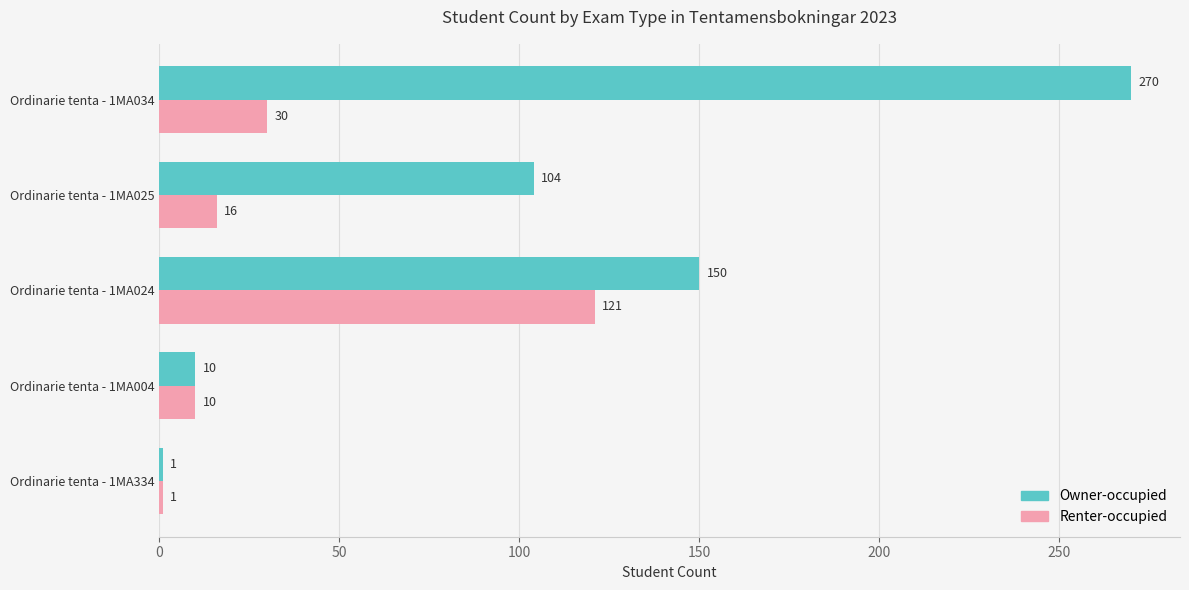

Which series has the largest total across all categories?

Owner-occupied